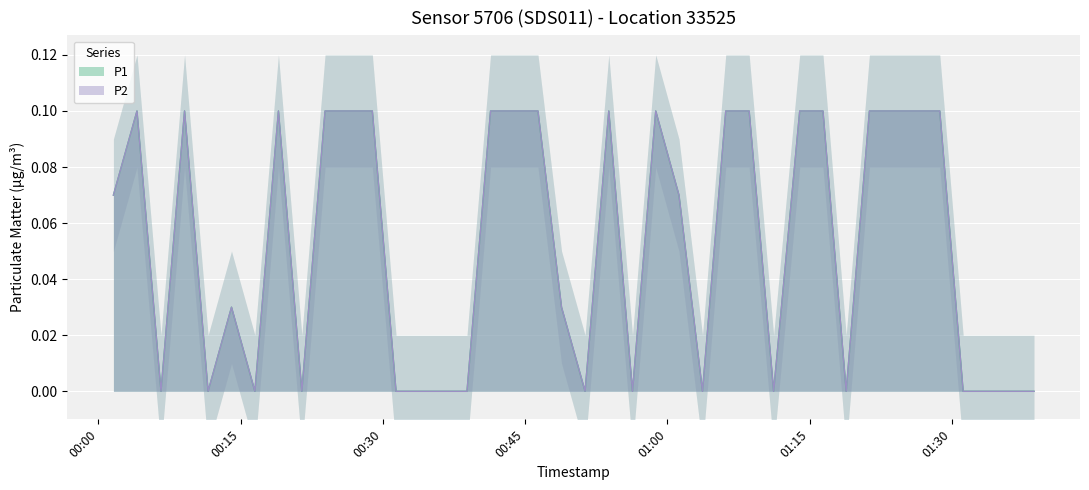

What is the average value of the P1 series?

0.1